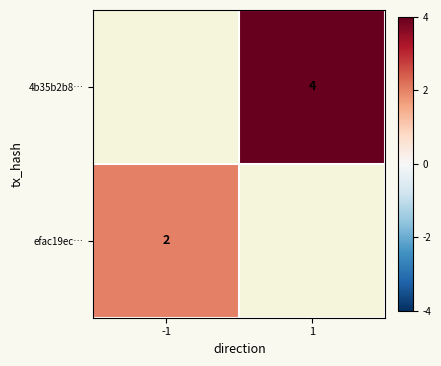

What is the minimum value shown in the chart?

2.0